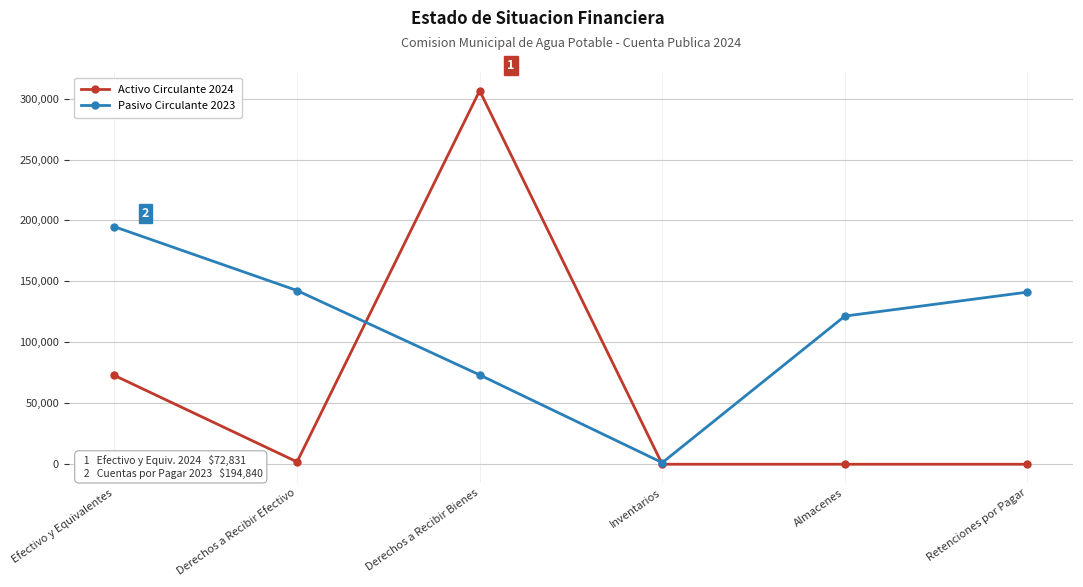

What is the total value across all series at Almacenes?

121547